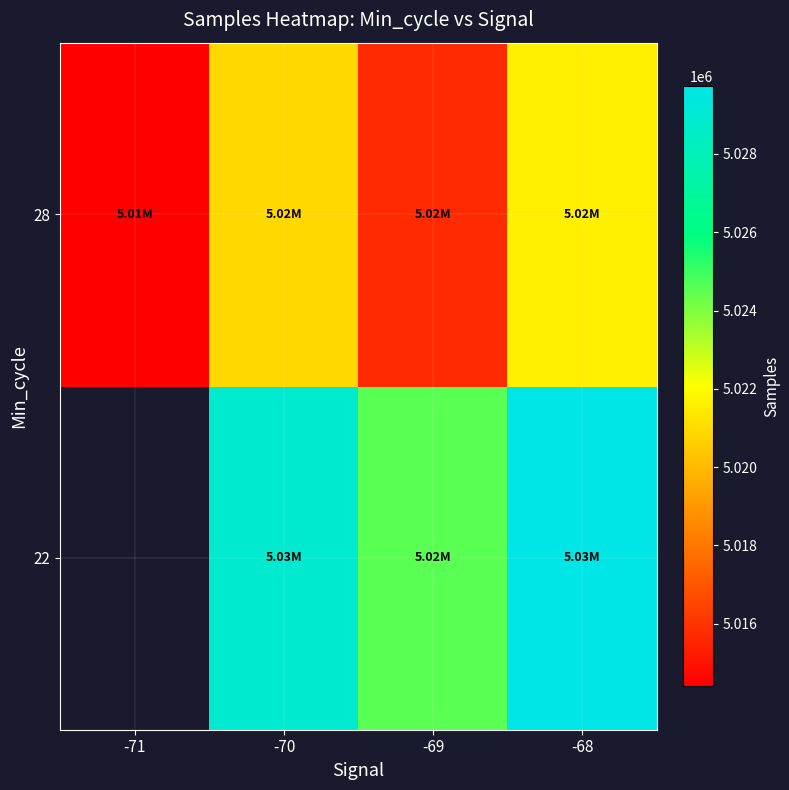

At which category is the sum across all series the highest?

-68